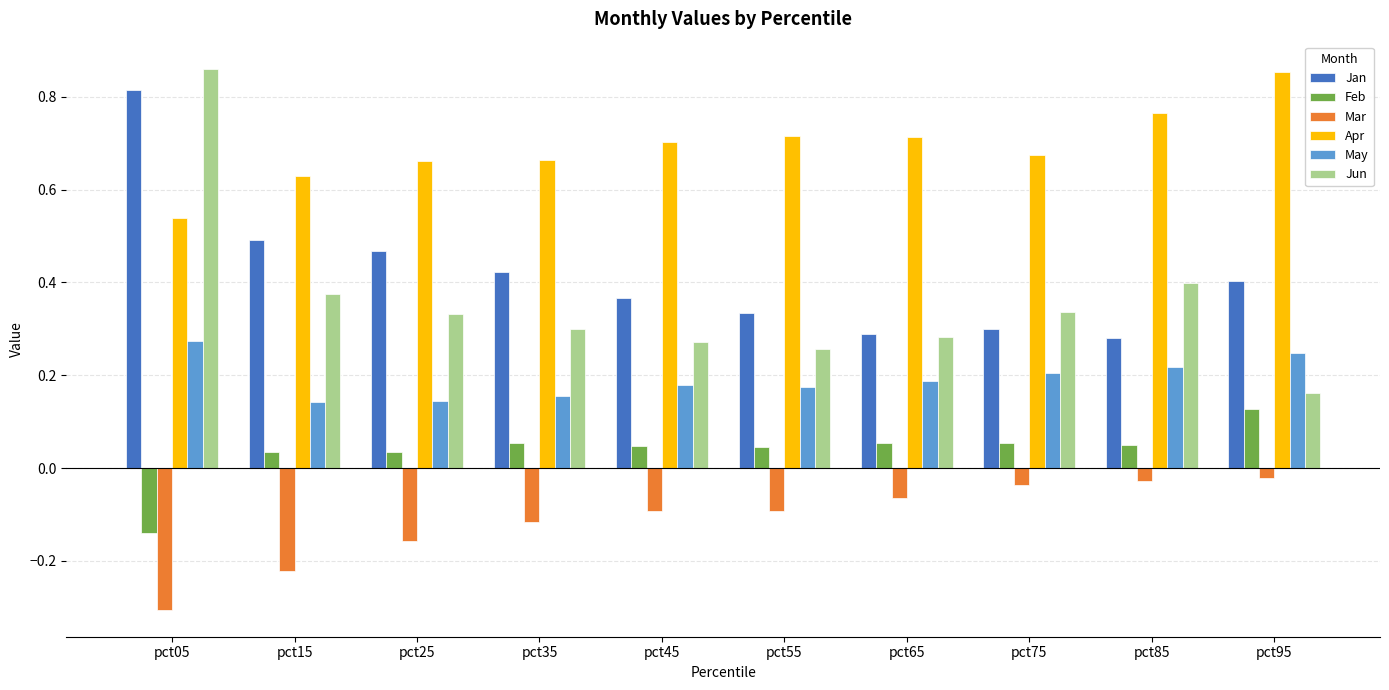

Does the chart contain any negative values?

Yes